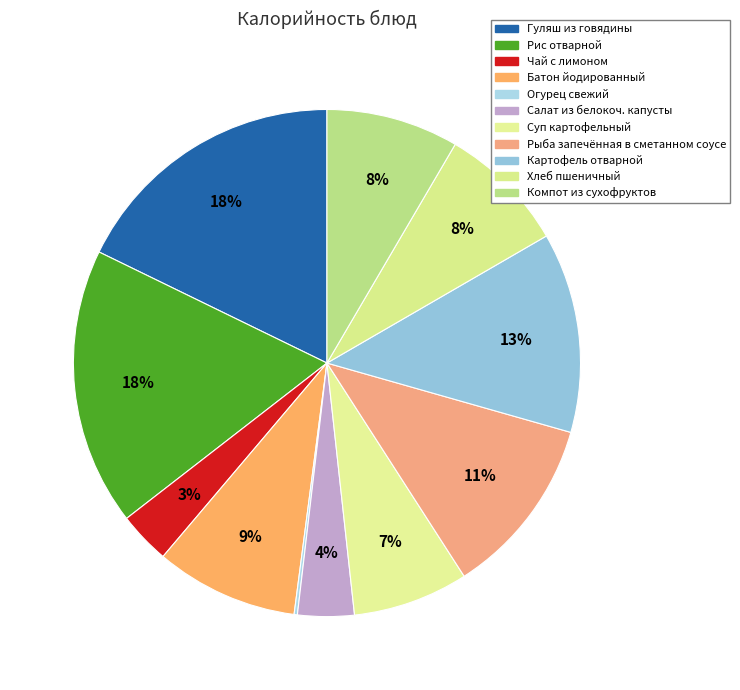

What percentage is the Чай с лимоном slice, to the nearest percent?

3%